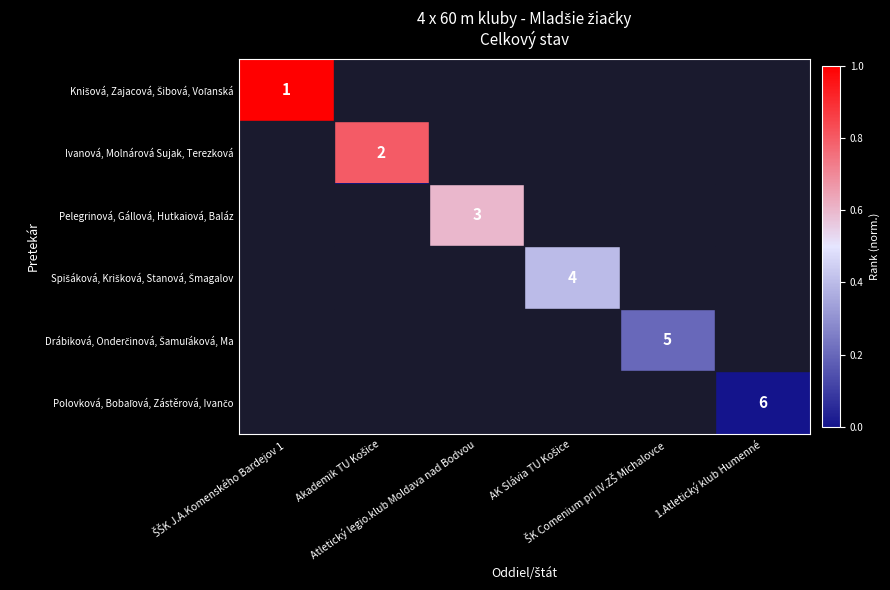

At how many categories does at least one series exceed 0?

5